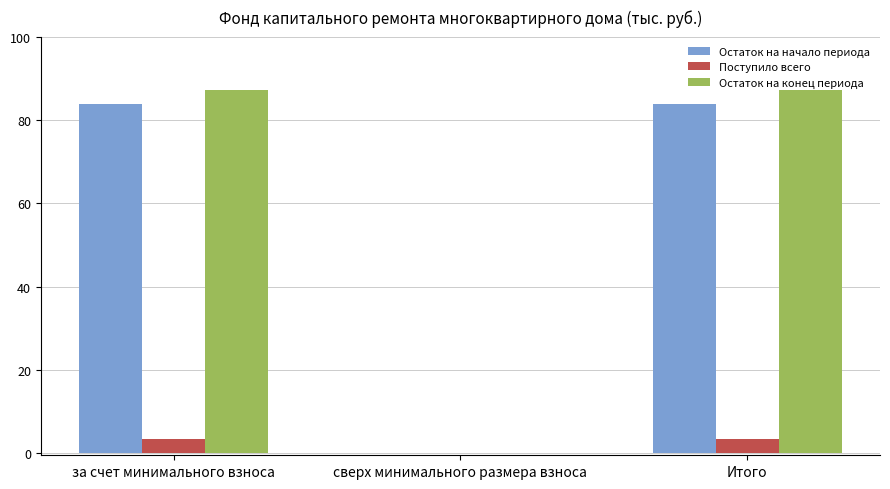

Is the value of Поступило всего at Итого greater than the value of Остаток на начало периода at Итого?

No